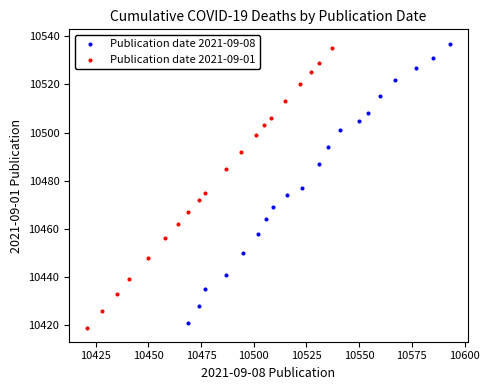

Which series contains the lowest Y value?

Publication date 2021-09-01